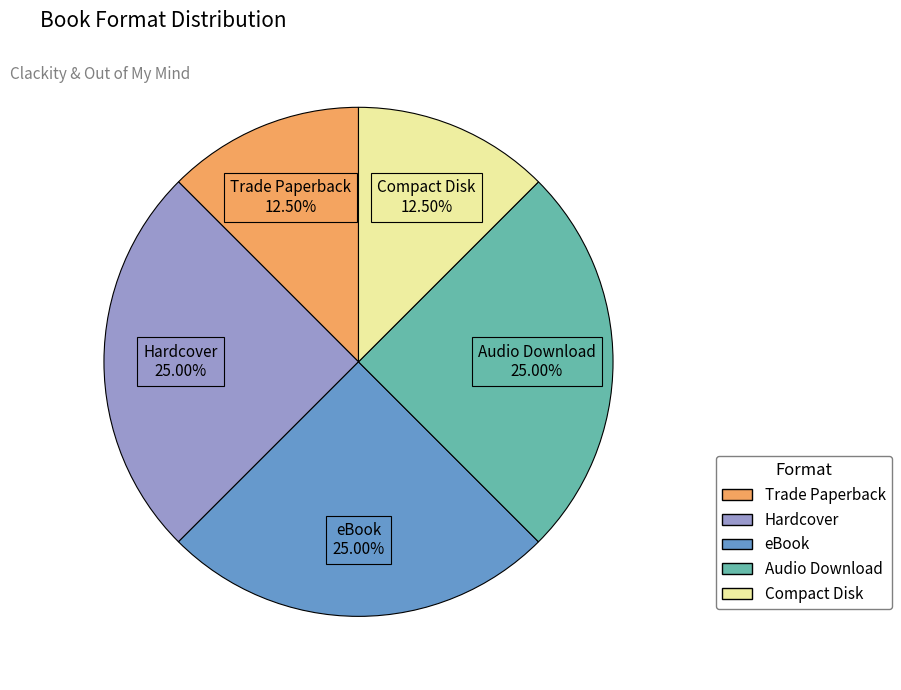

Count the number of slices in the pie.

5